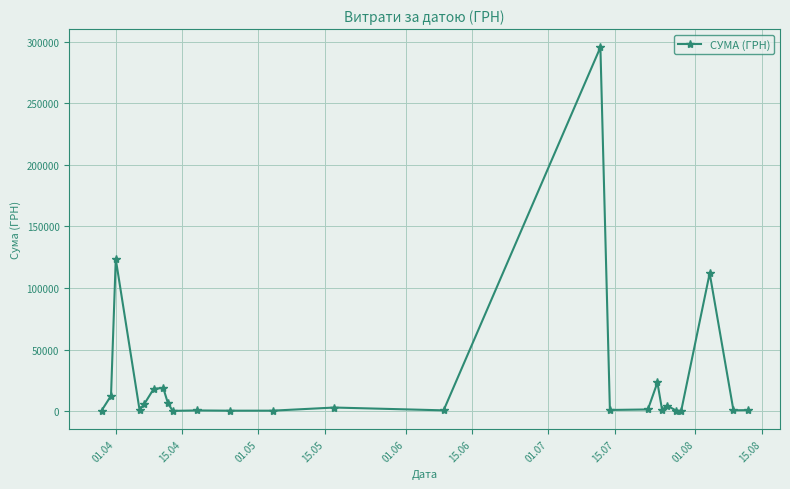

True or false: the data has more than 1 interior local peaks.

True